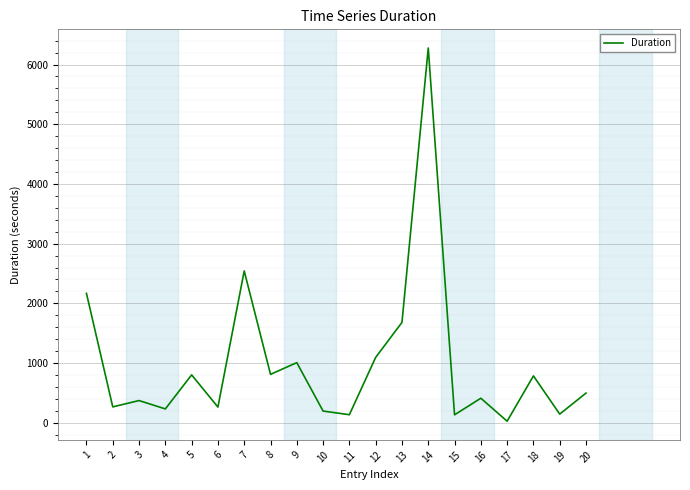

At which category does the chart reach its minimum across all series?

17